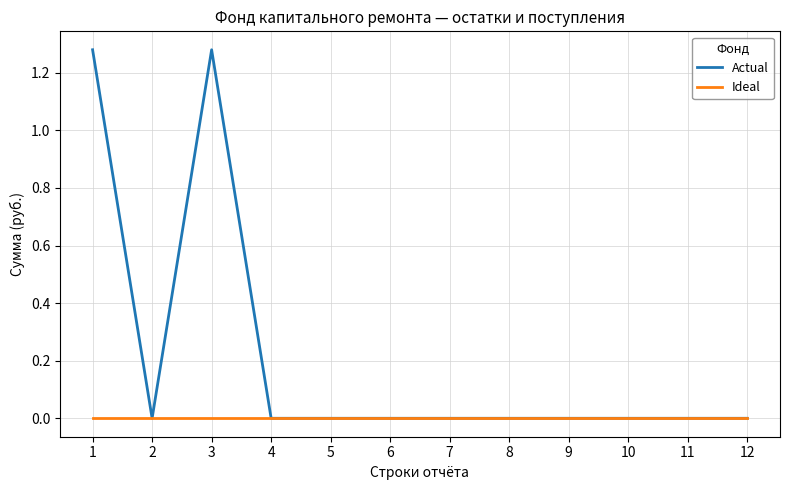

Which series has the largest range (max minus min)?

Actual